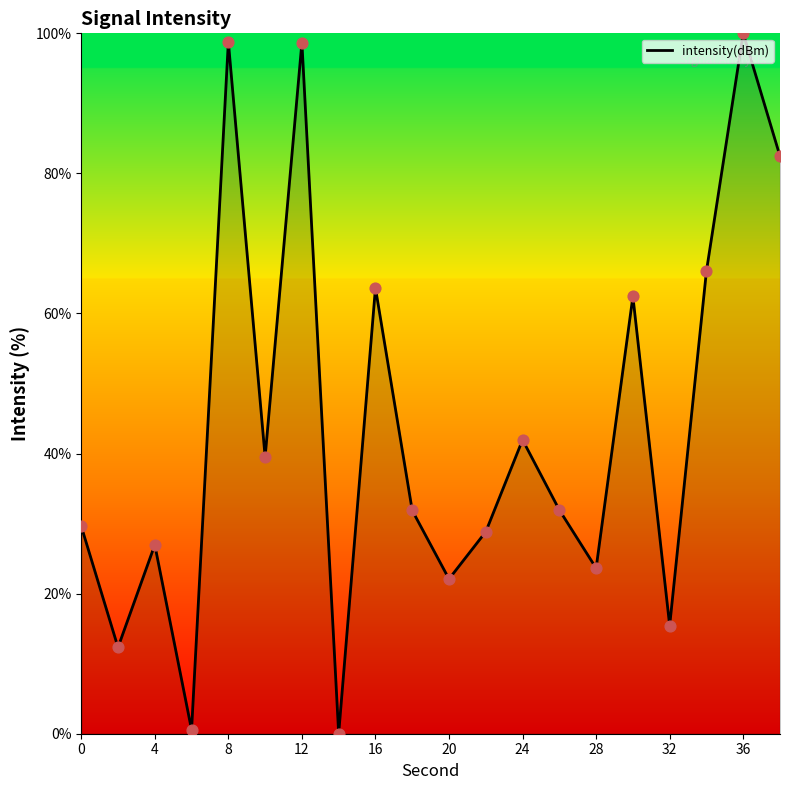

What is the maximum value shown in the chart?

100.0